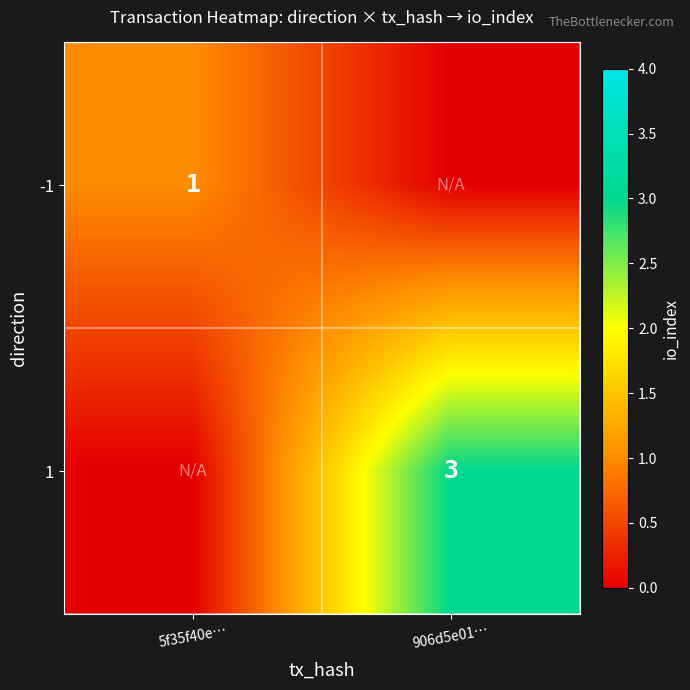

Is it true that -1 equals 2 at 5f35f40e…?

False